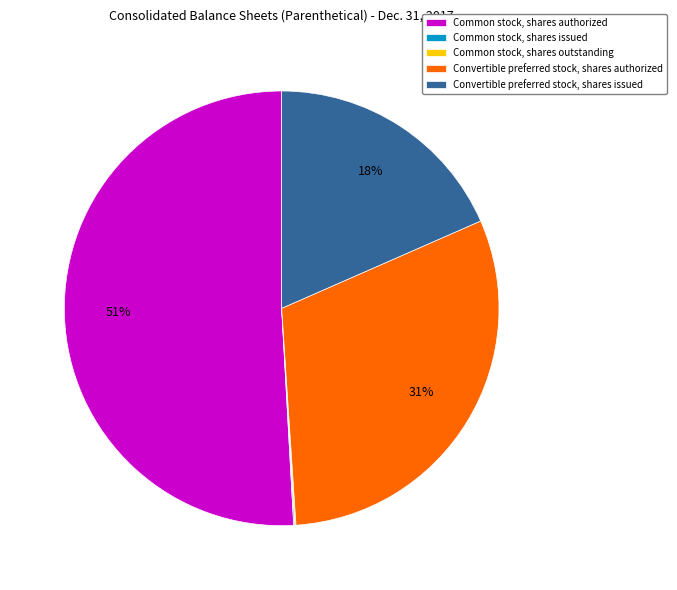

Which has a higher value, Convertible preferred stock, shares issued or Convertible preferred stock, shares authorized?

Convertible preferred stock, shares authorized